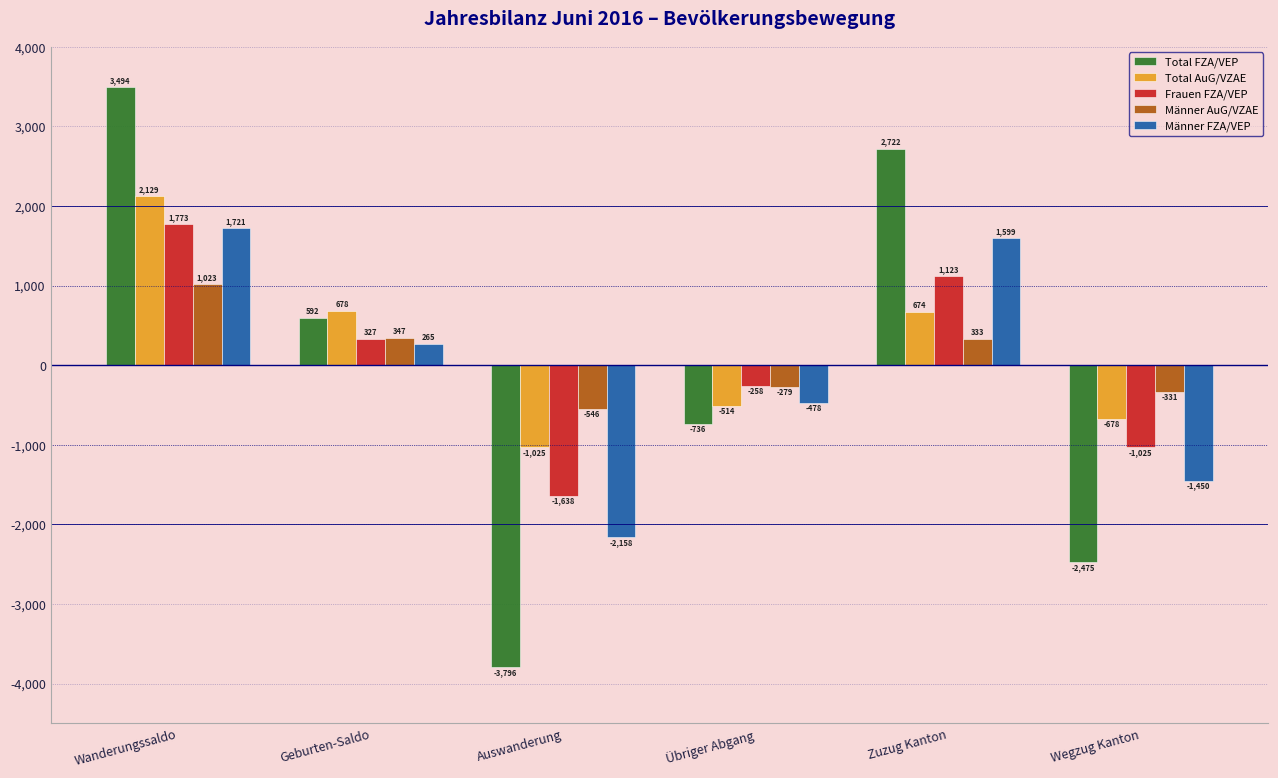

What is the value of the Männer FZA/VEP bar at the 2nd from the left?

265